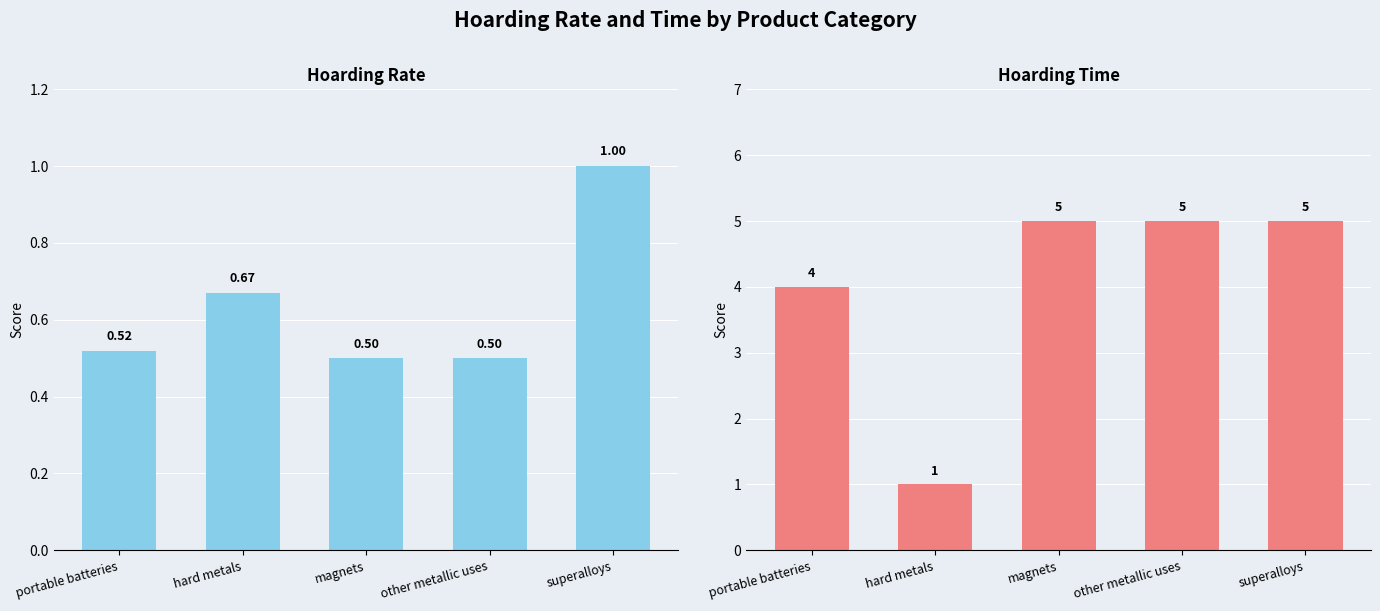

Does the chart contain any negative values?

No